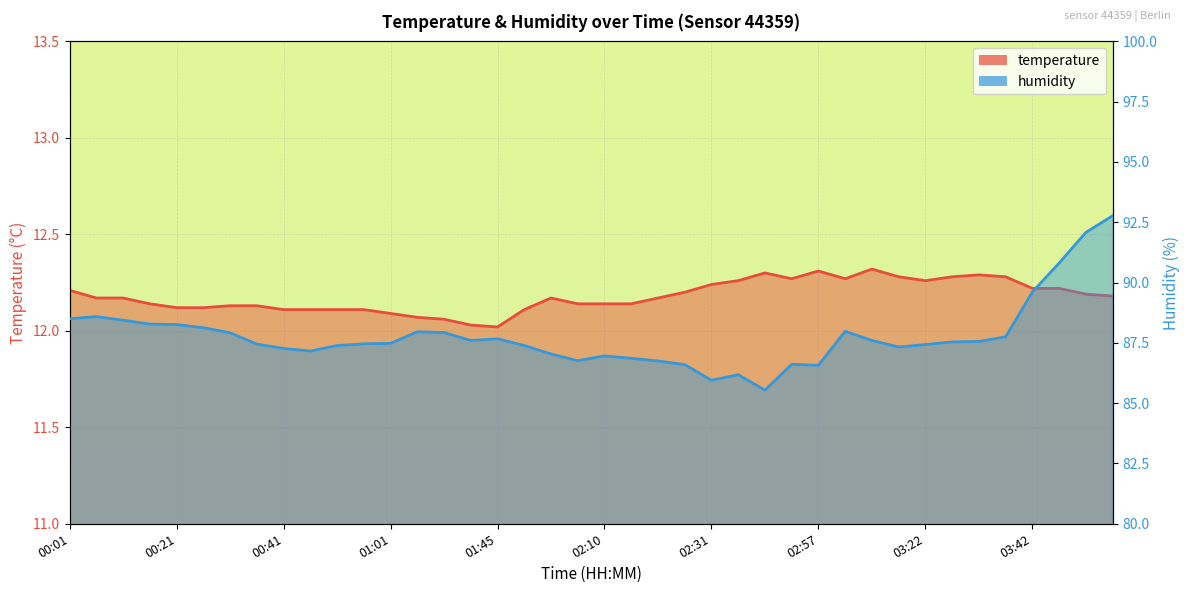

How many interior local peaks does the humidity series have?

7